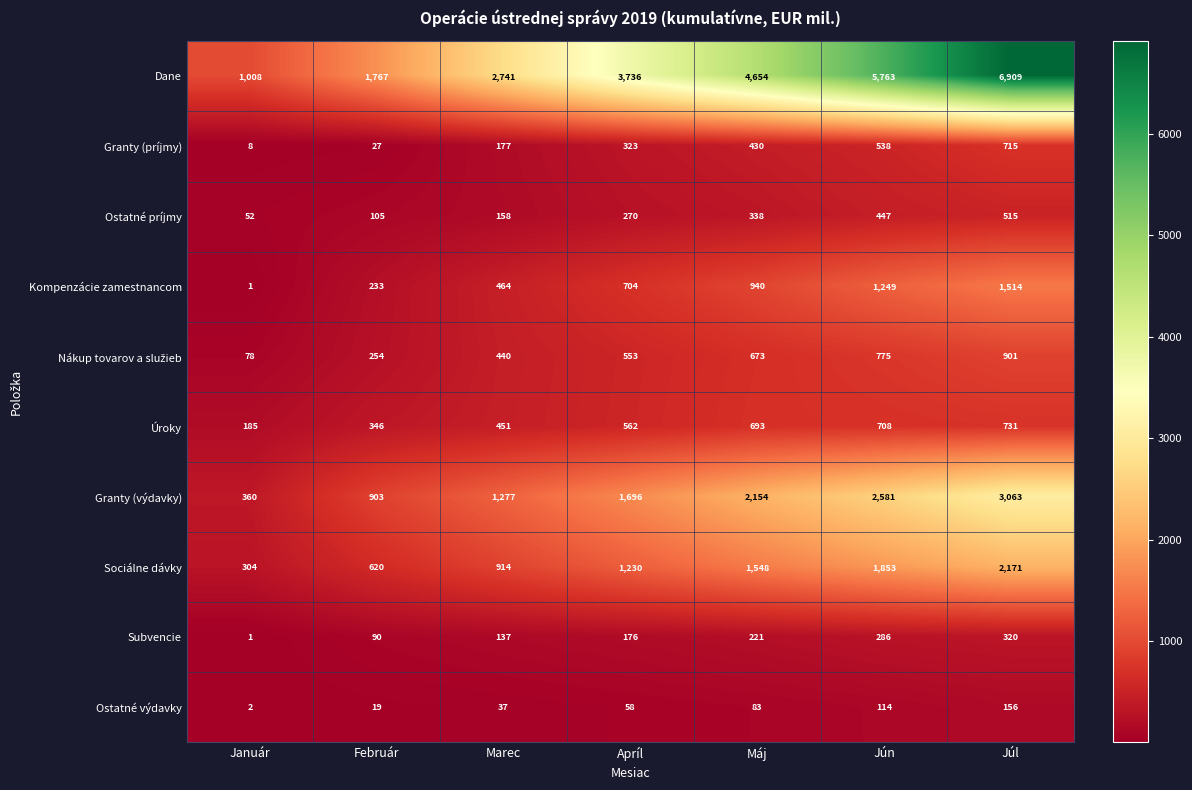

What is the sum of the Sociálne dávky values at Marec and Apríl?

2144